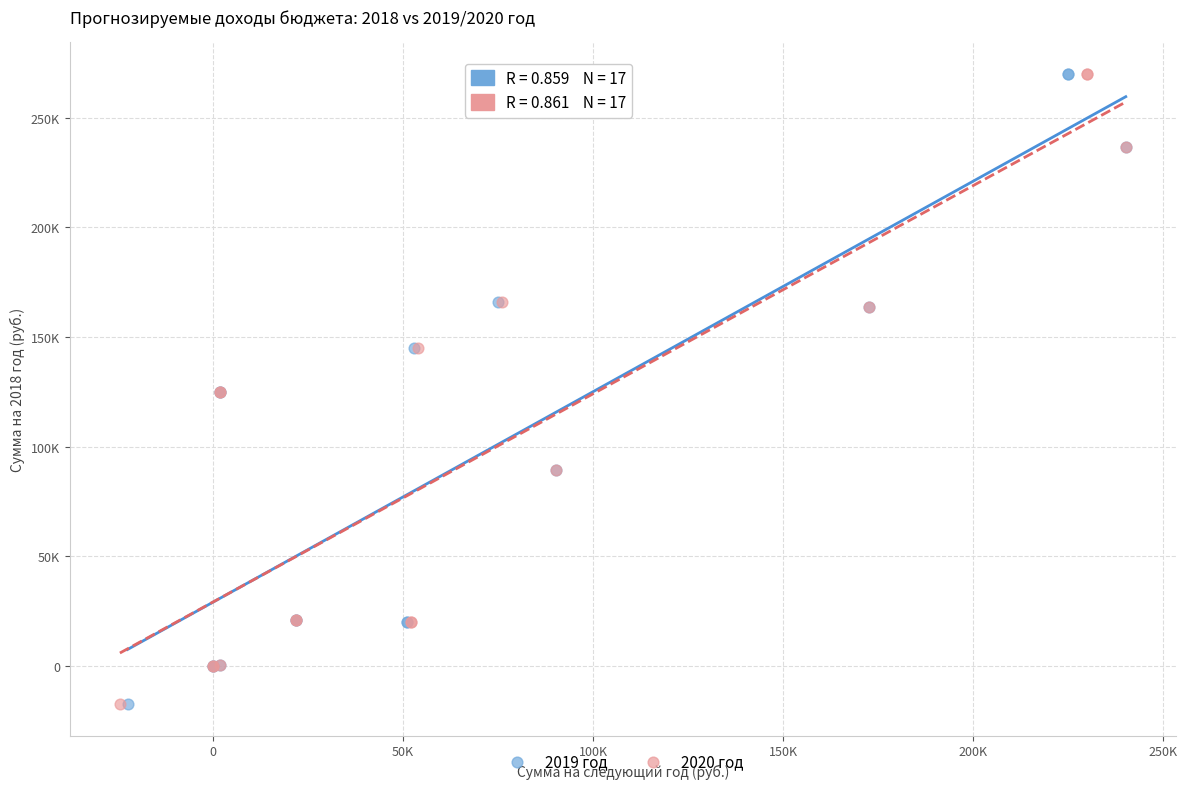

What are all the series names shown in the legend?

2019 год, 2020 год